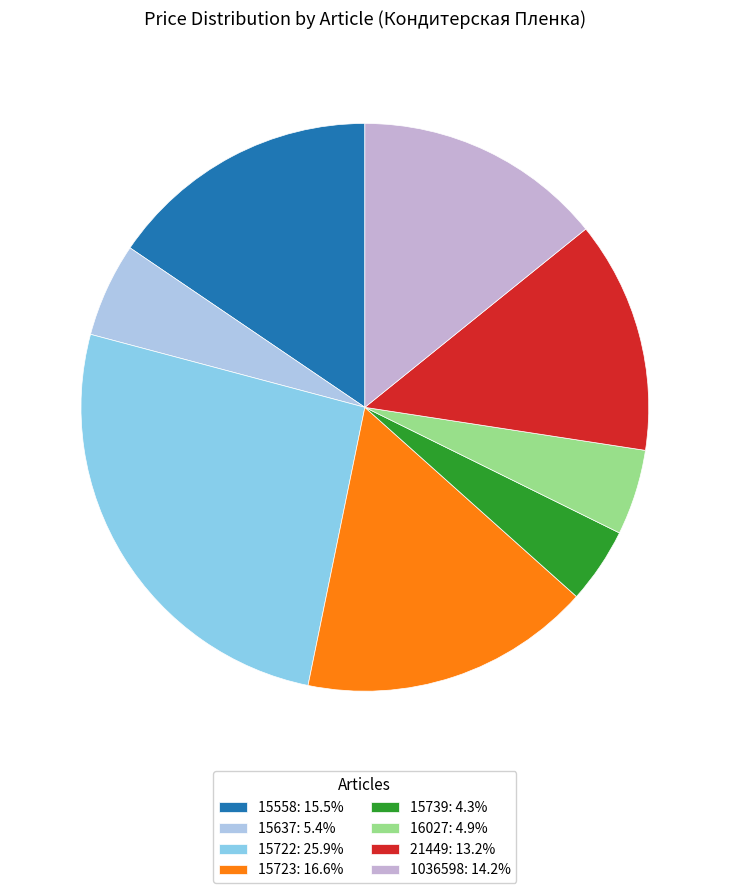

What portion of the pie excludes 15722?

74.1%